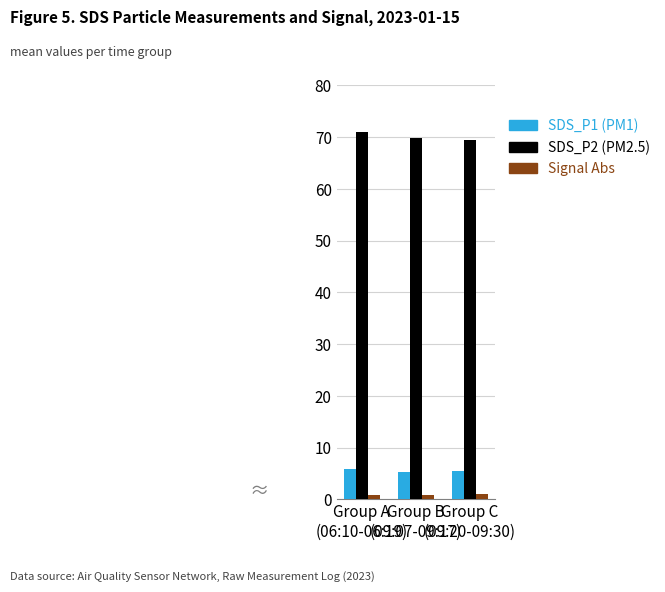

What is the highest value of the SDS_P1 (PM1) series?

5.9